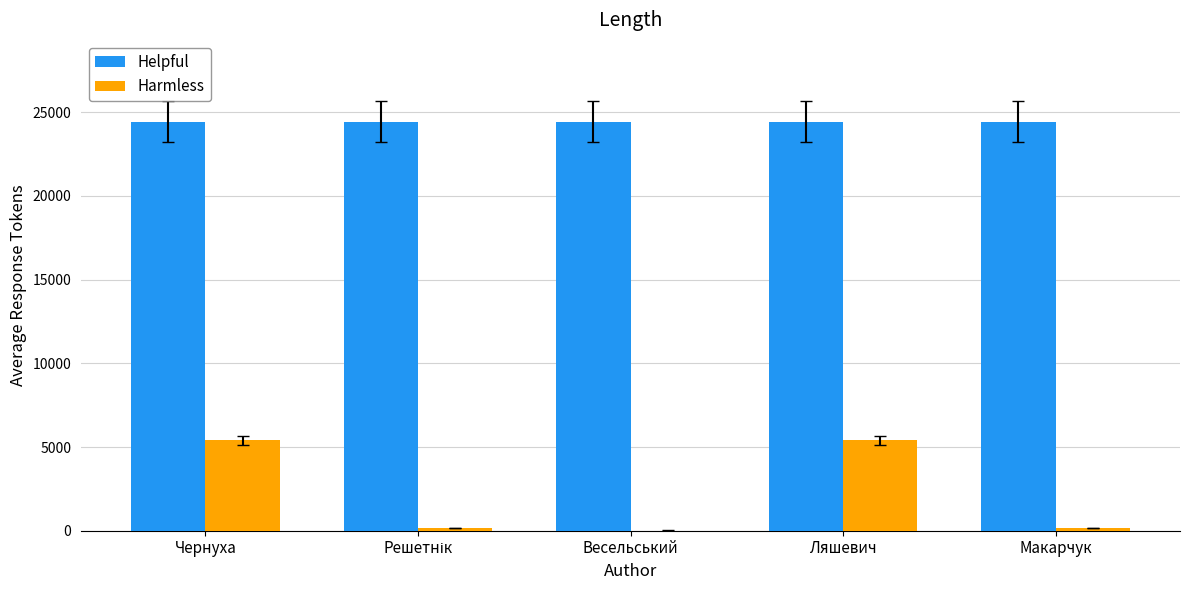

Which series has the largest total across all categories?

Helpful